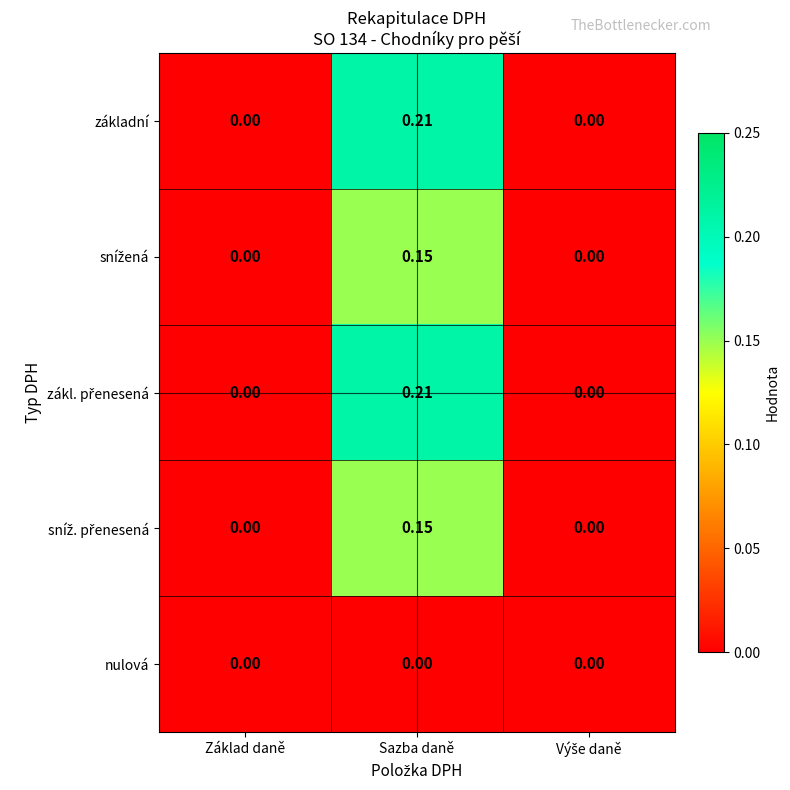

Which label corresponds to the largest value in the chart?

Sazba daně